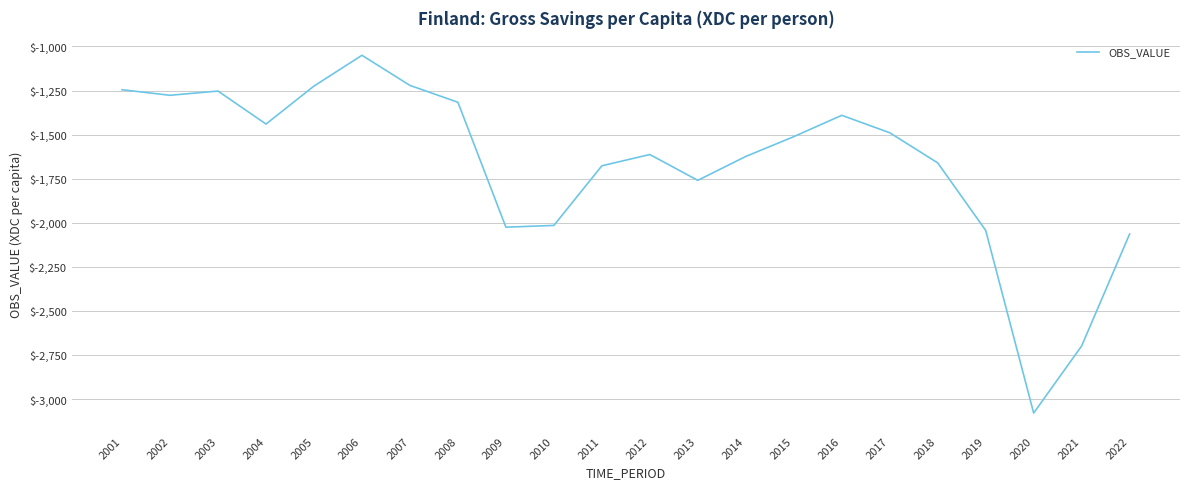

Where is the first local maximum?

2003